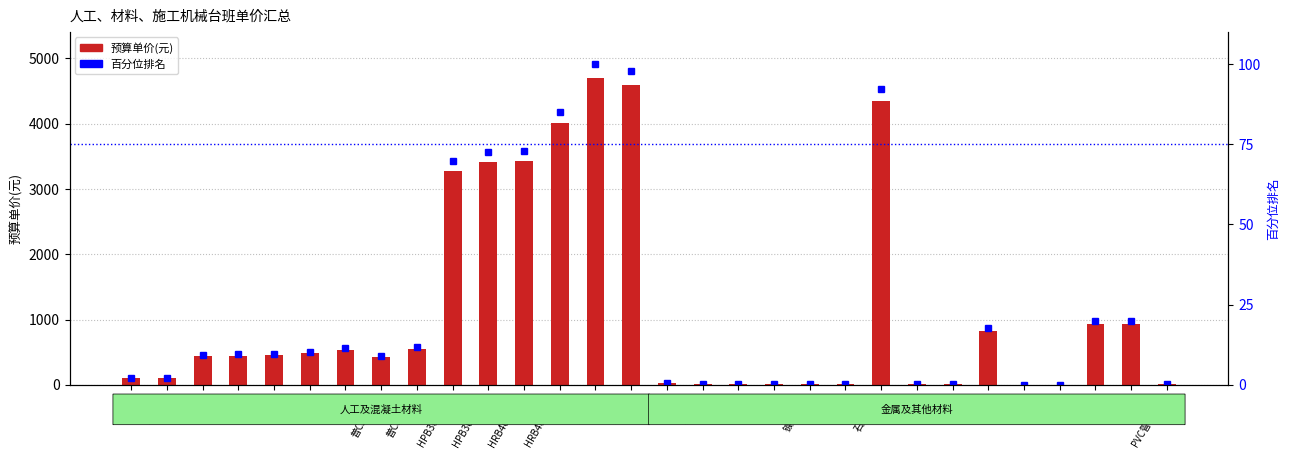

At HPB300钢筋, list the series in order from largest to smallest.

预算单价(元), 百分位排名